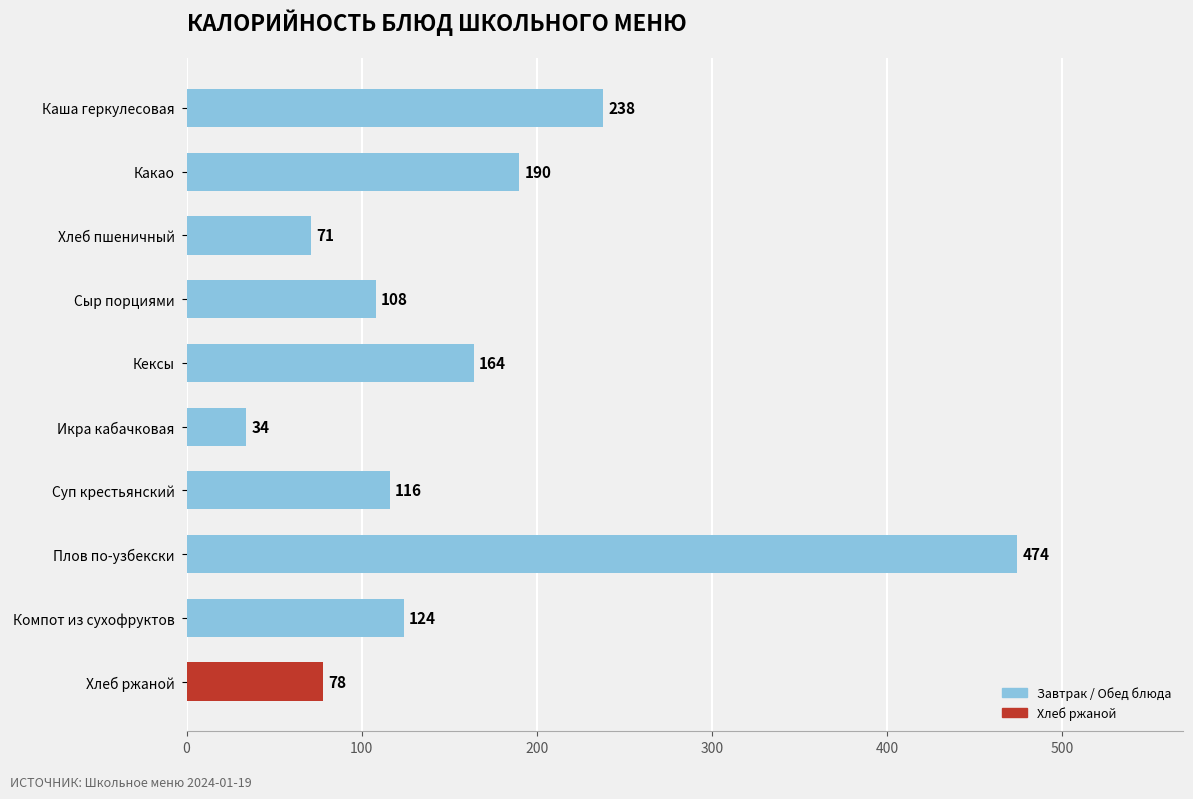

The value at Хлеб ржаной is 136. True or false?

False